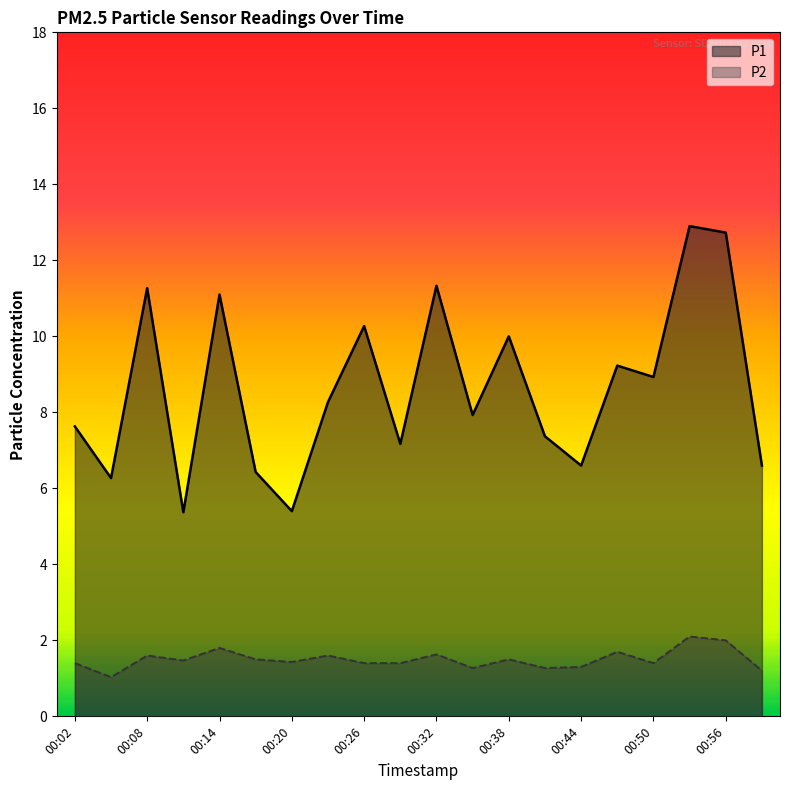

What is the difference between the second highest and minimum values in the P2 series?

1.0